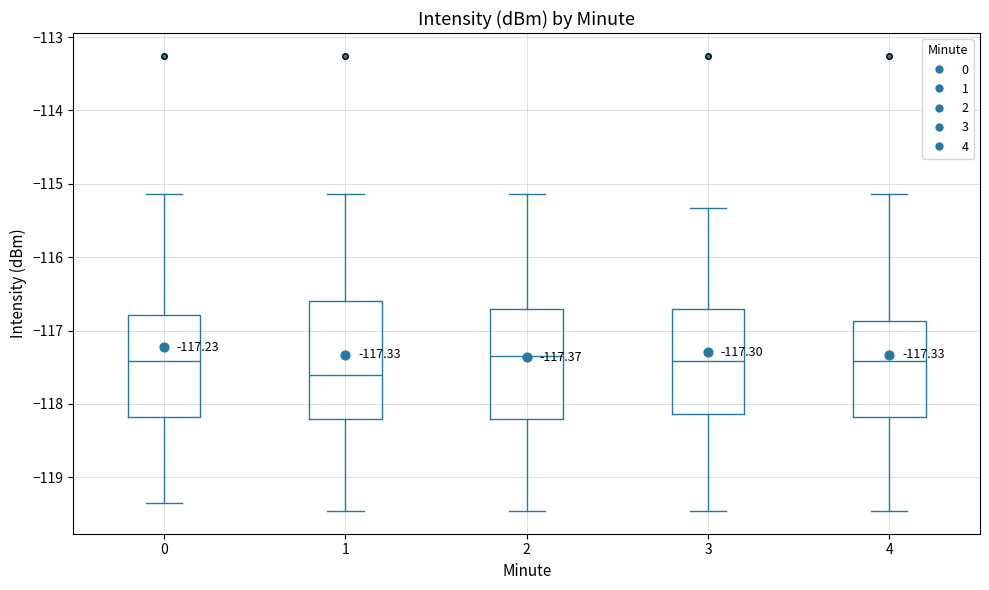

Which box is the tallest, from its lower edge to its upper edge?

1